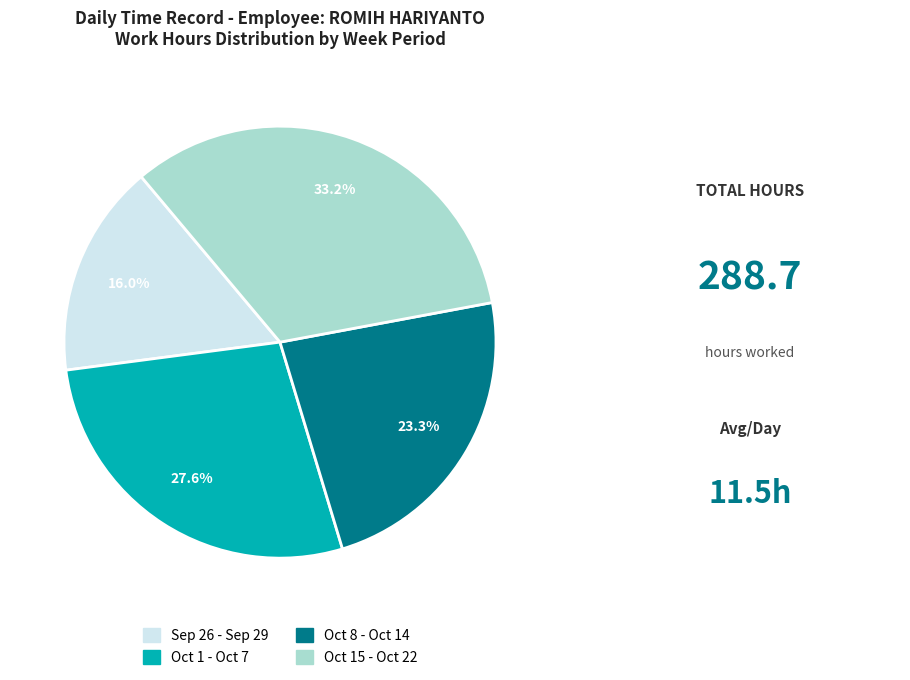

Does any single category account for the majority?

No